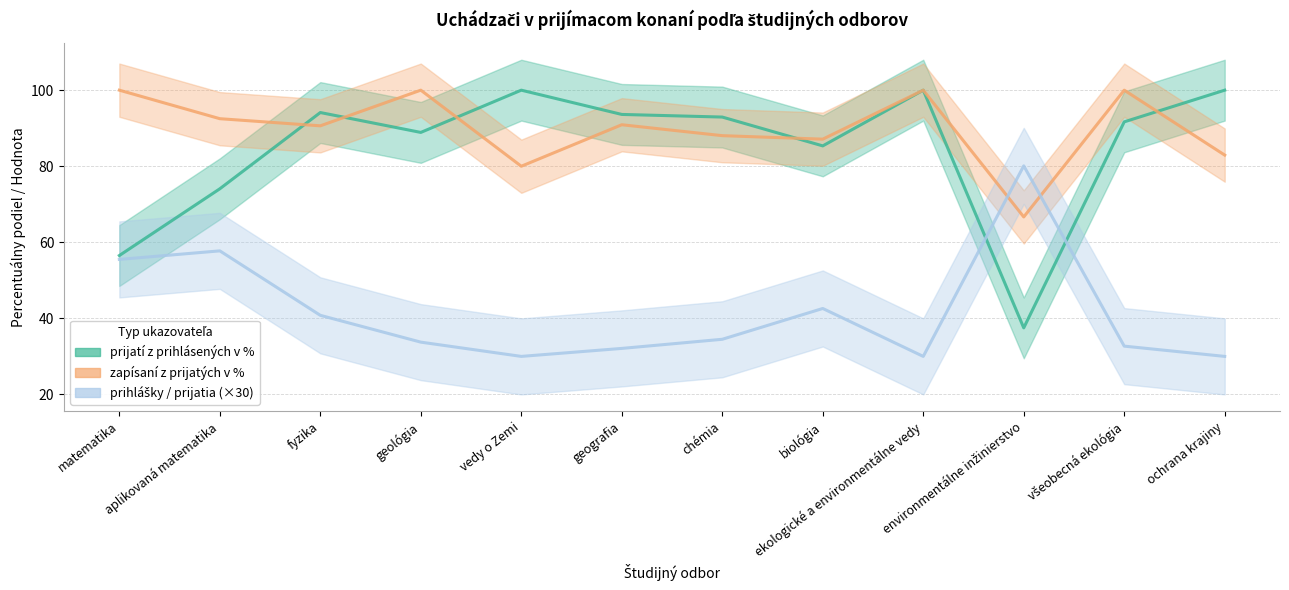

What position from the left is geológia?

4